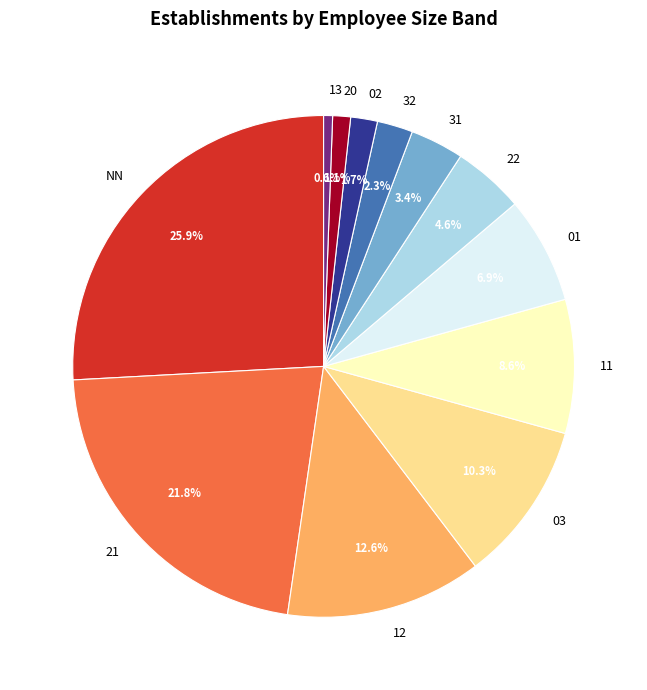

What portion of the pie excludes 31?

96.6%